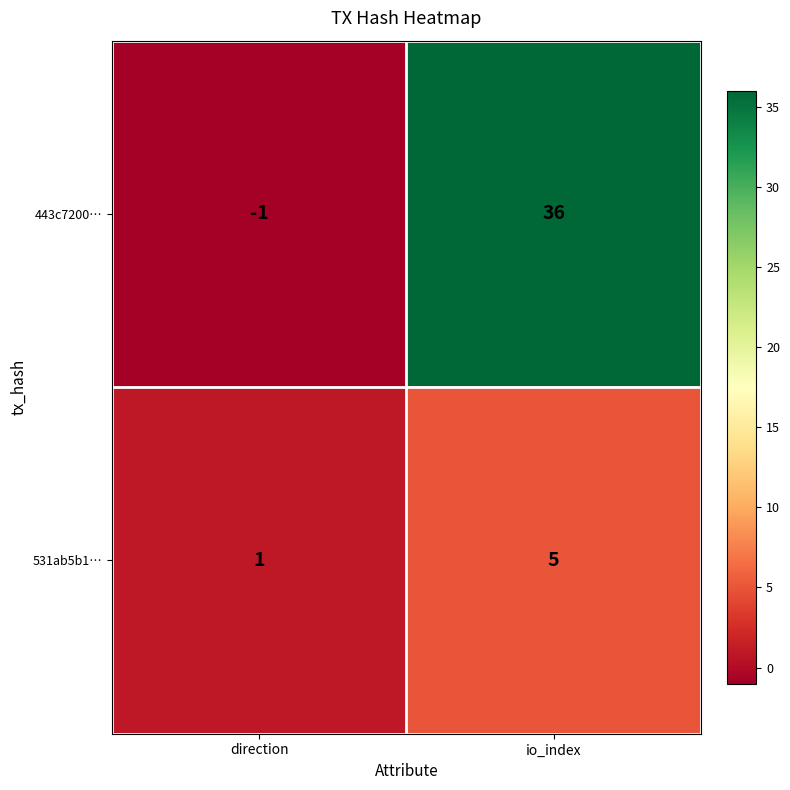

How many positive values does the 443c7200… series have?

1